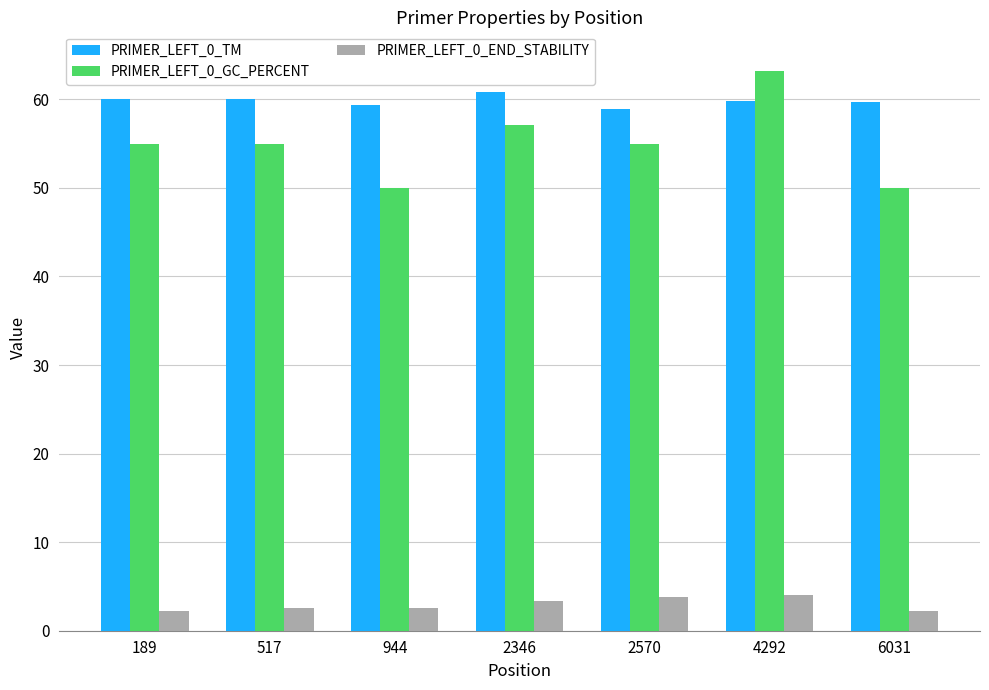

What is the difference between the highest and lowest values at 6031?

57.4